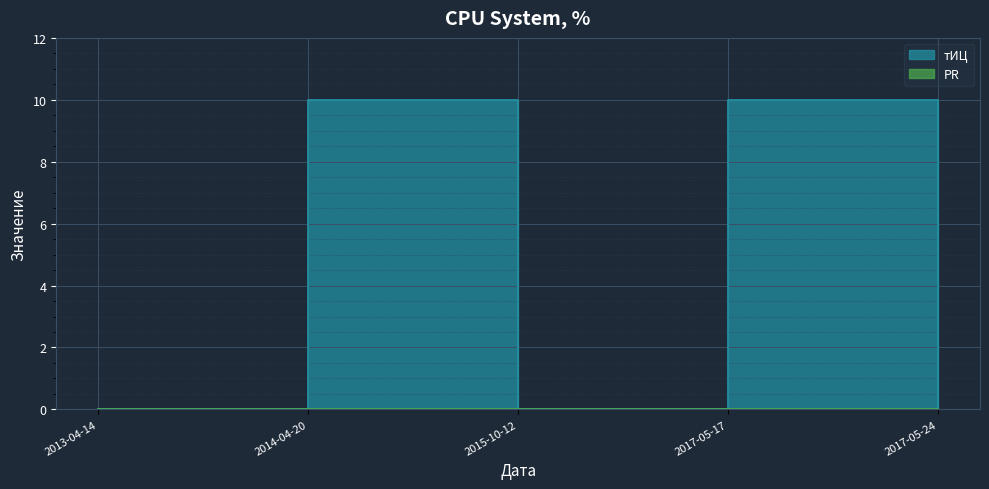

At which label is the value closest to 5?

2013-04-14